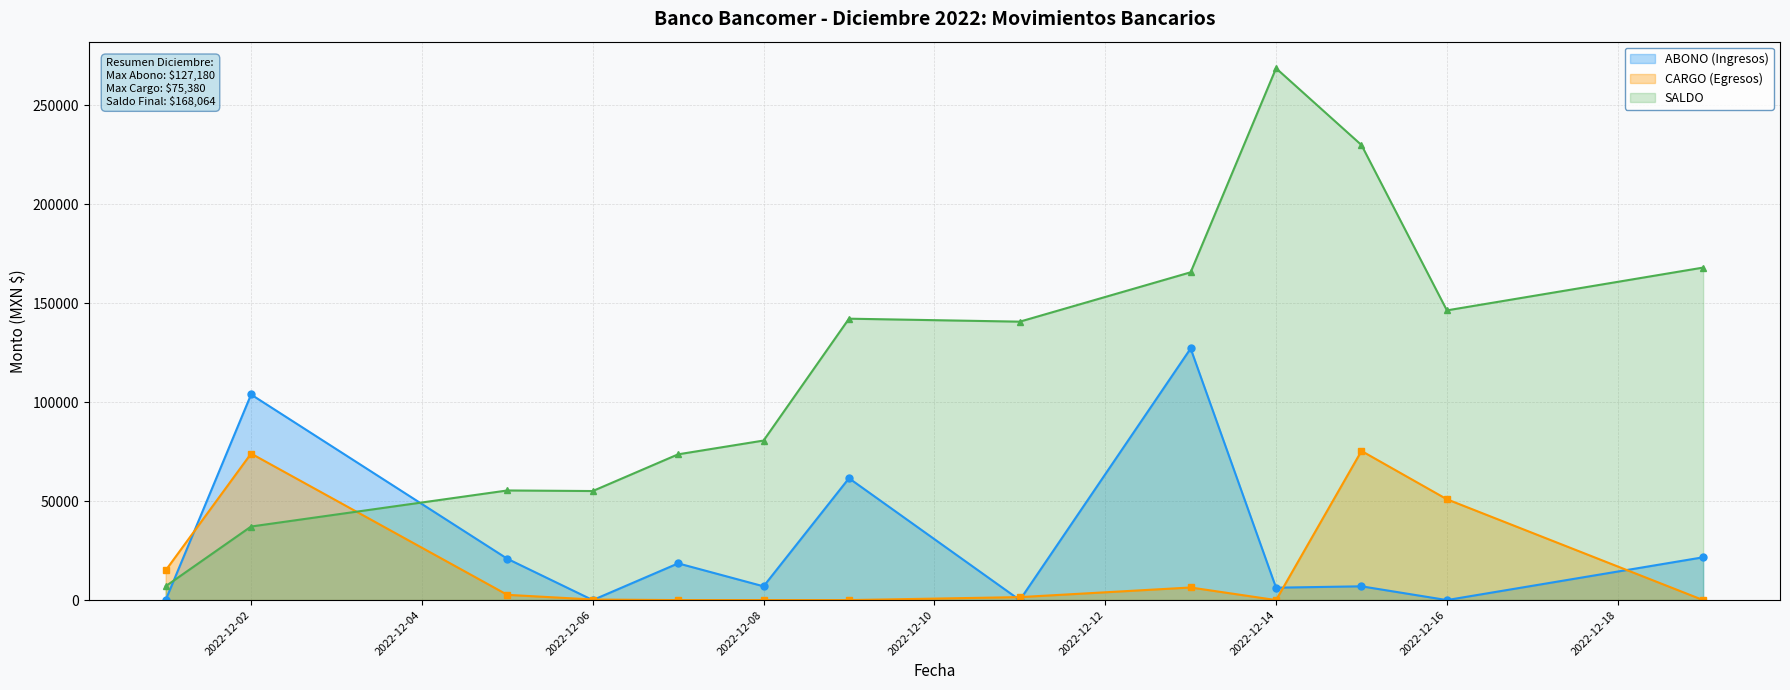

What is the sum of all ABONO (Ingresos) values?

373946.0